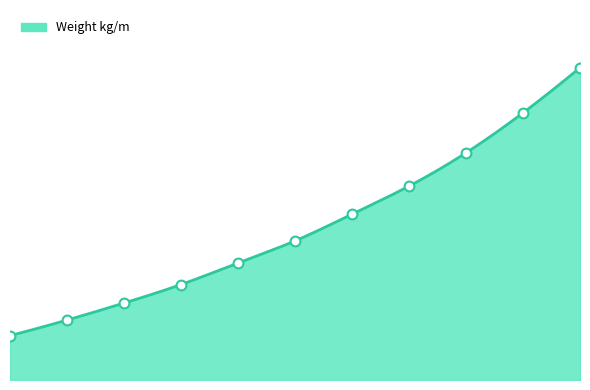

What is the change in value from 4 to 10?

+26.4